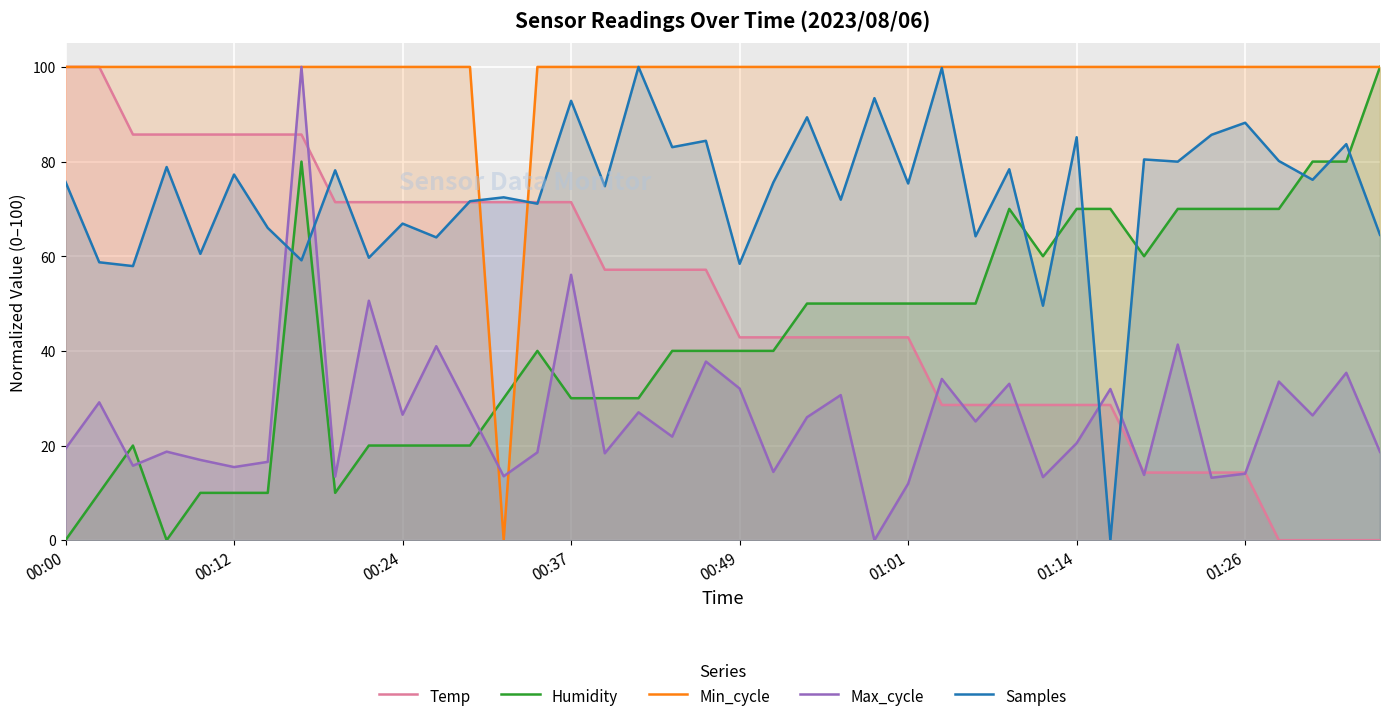

True or false: Max_cycle has a value of 37.7 at 19.

True